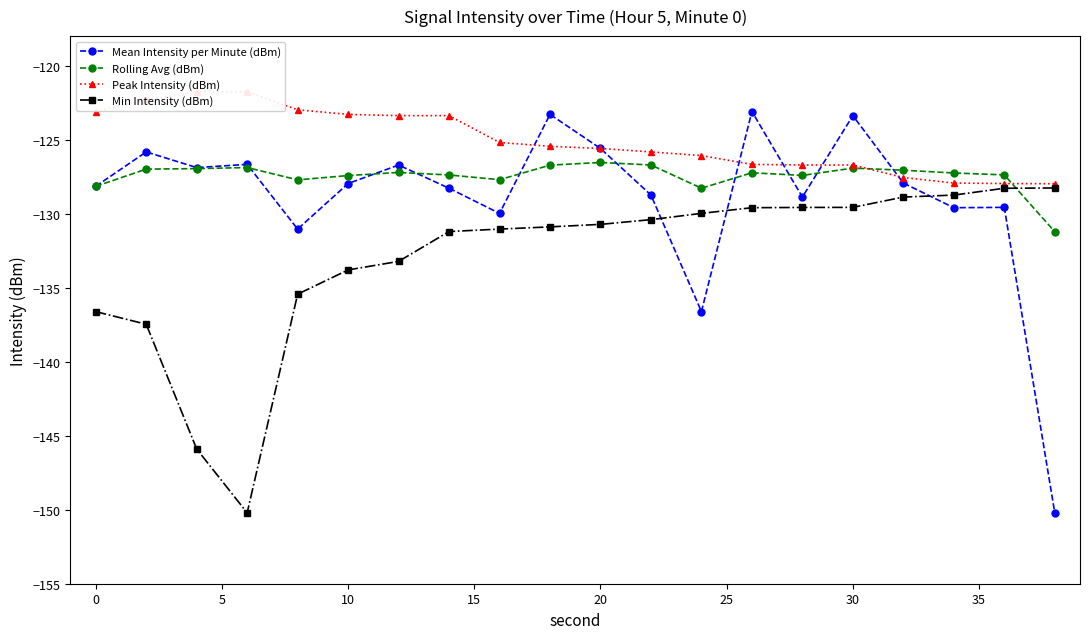

Reading right to left, transcribe all the data shown in this chart.

Mean Intensity per Minute (dBm): -150.2	-129.6	-129.6	-127.9	-123.4	-128.9	-123.1	-136.6	-128.7	-125.6	-123.3	-130.0	-128.3	-126.7	-128.0	-131.0	-126.7	-126.9	-125.8	-128.2
Rolling Avg (dBm): -131.2	-127.4	-127.2	-127.1	-126.9	-127.4	-127.2	-128.3	-126.7	-126.5	-126.7	-127.7	-127.4	-127.2	-127.4	-127.7	-126.9	-127.0	-127.0	-128.2
Peak Intensity (dBm): -128.0	-128.0	-127.9	-127.6	-126.7	-126.7	-126.7	-126.1	-125.8	-125.6	-125.4	-125.2	-123.4	-123.4	-123.3	-123.0	-121.8	-121.8	-122.3	-123.1
Min Intensity (dBm): -128.3	-128.3	-128.7	-128.9	-129.6	-129.6	-129.6	-130.0	-130.4	-130.7	-130.9	-131.0	-131.2	-133.2	-133.8	-135.4	-150.2	-145.9	-137.5	-136.6